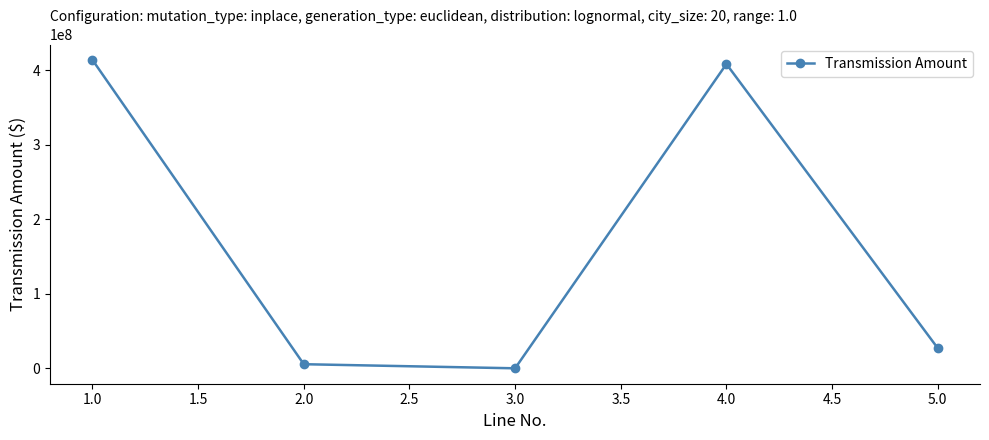

List the labels in order of value, smallest first.

3.0, 2.0, 5.0, 4.0, 1.0